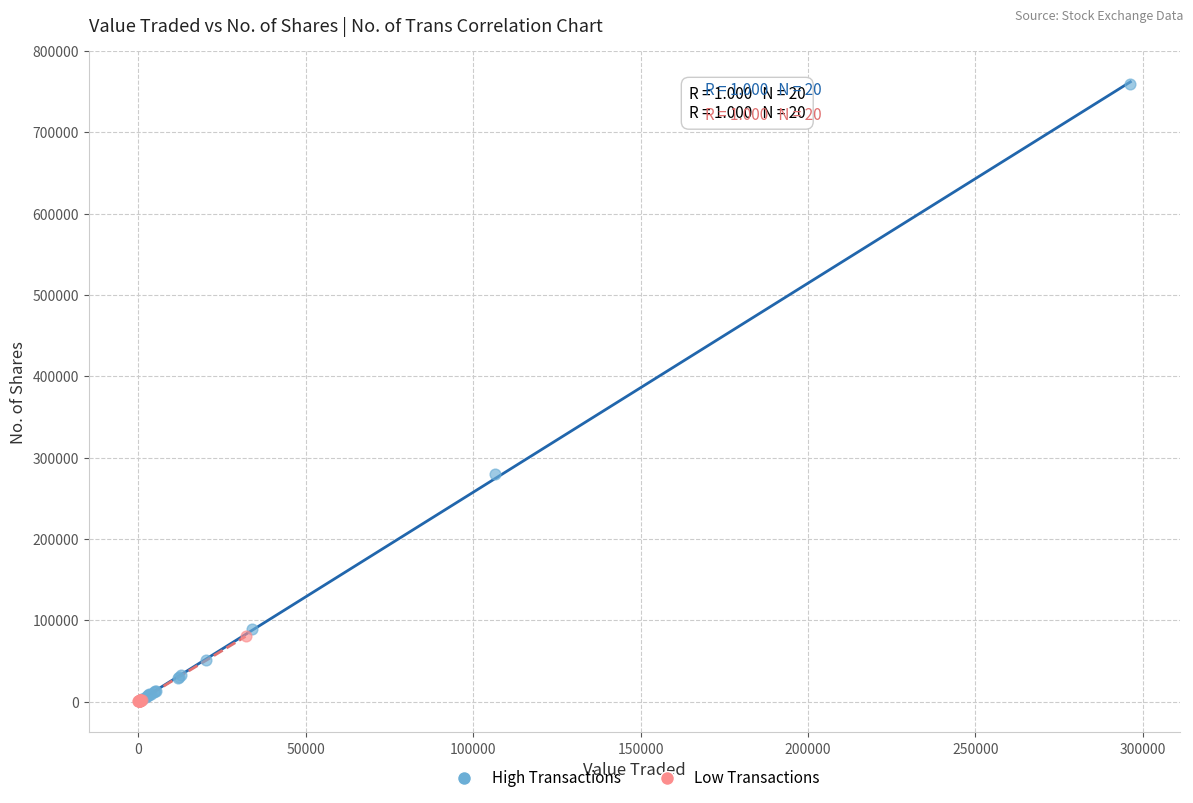

What are all the series names shown in the legend?

High Transactions, Low Transactions